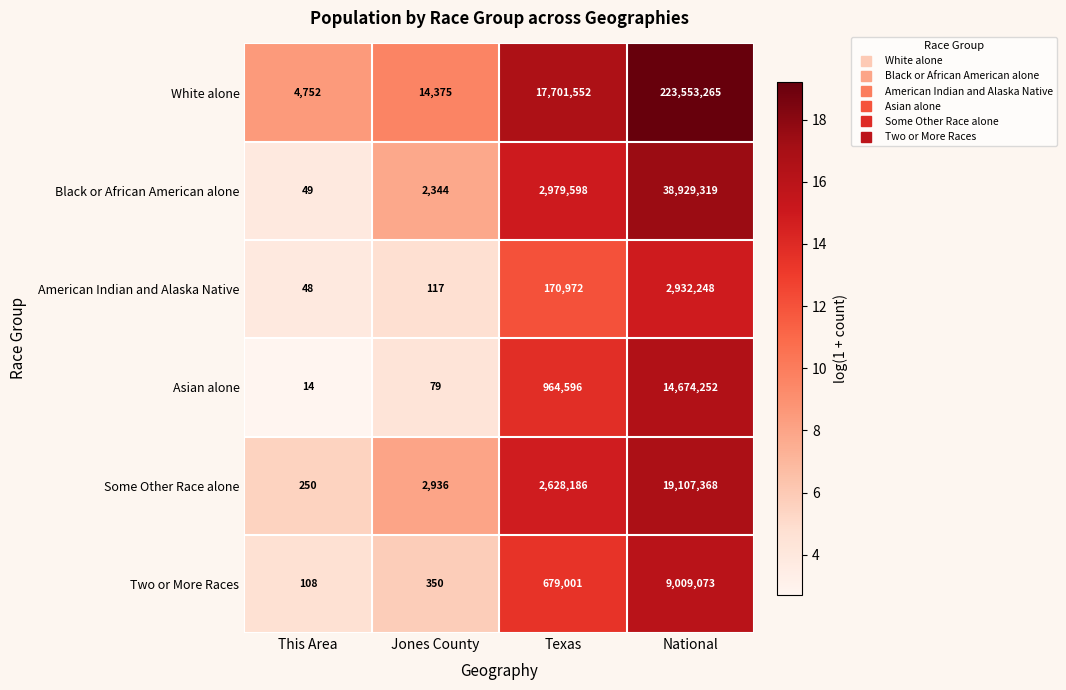

Rank the series at National from highest to lowest value.

White alone, Black or African American alone, Some Other Race alone, Asian alone, Two or More Races, American Indian and Alaska Native